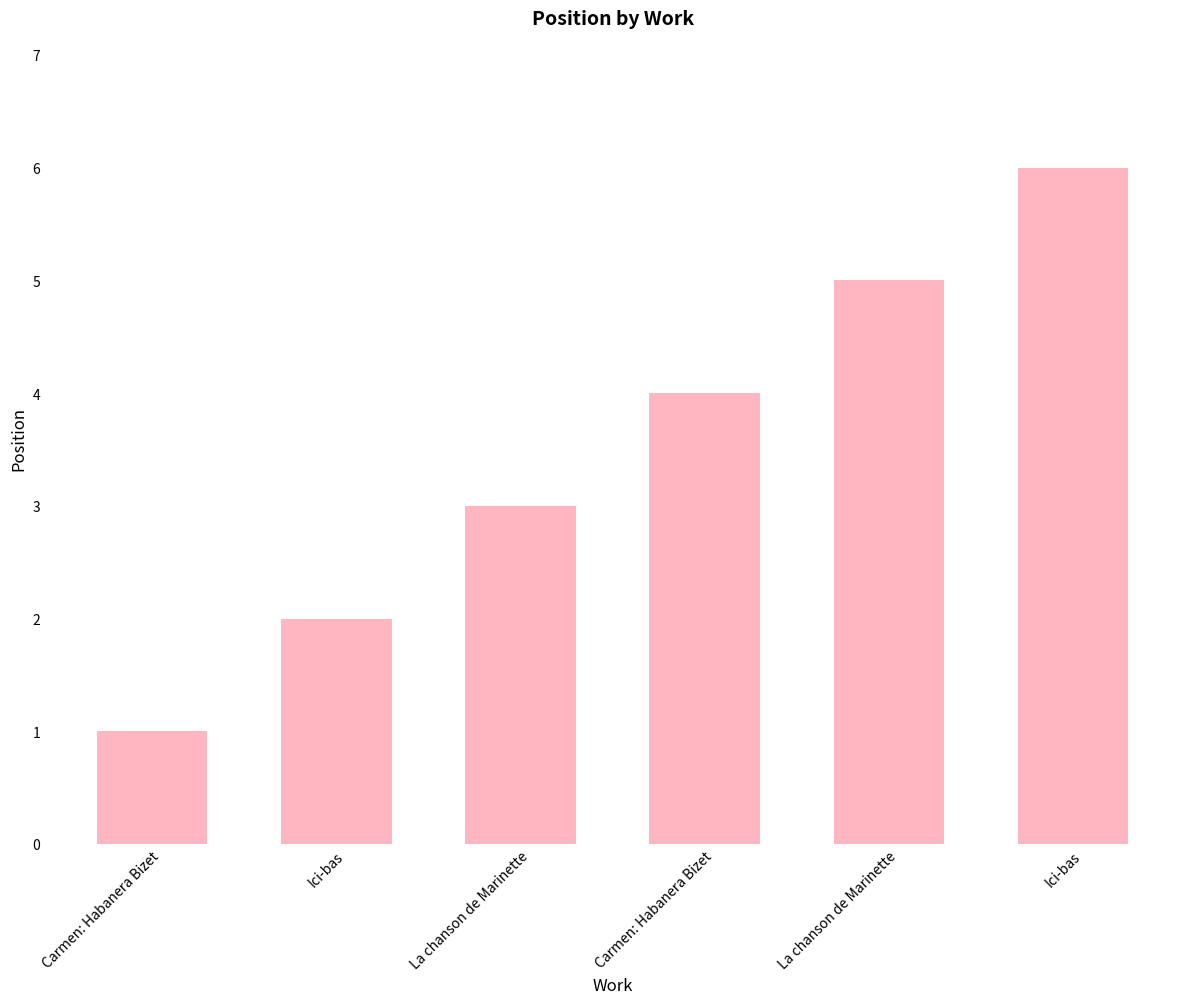

What is the label of the 6th bar from the left?

Ici-bas